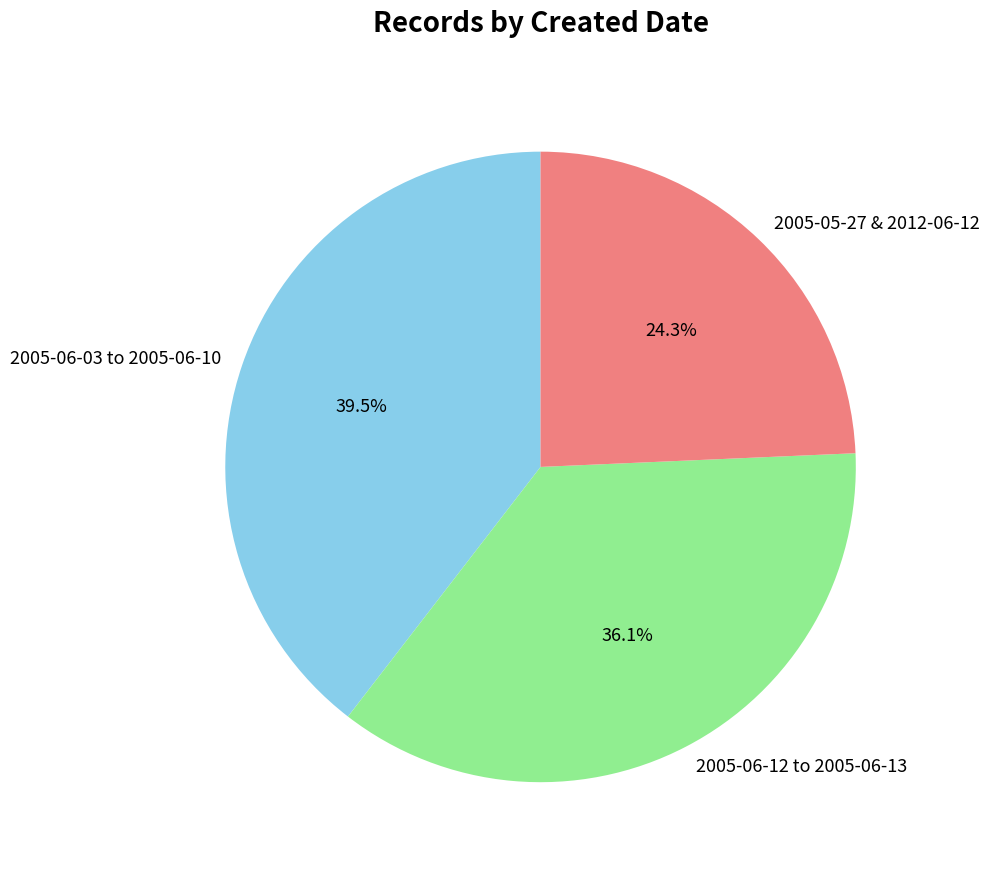

What is the total percentage of 2005-06-12 to 2005-06-13 and 2005-05-27 & 2012-06-12?

60.5%